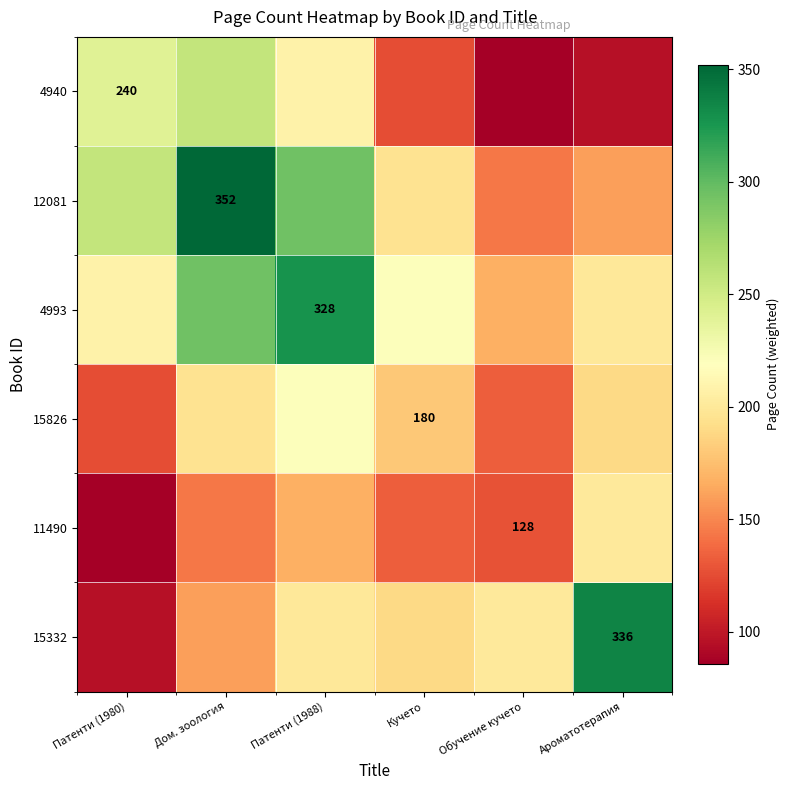

What is the sum of all 4940 values?

1012.7